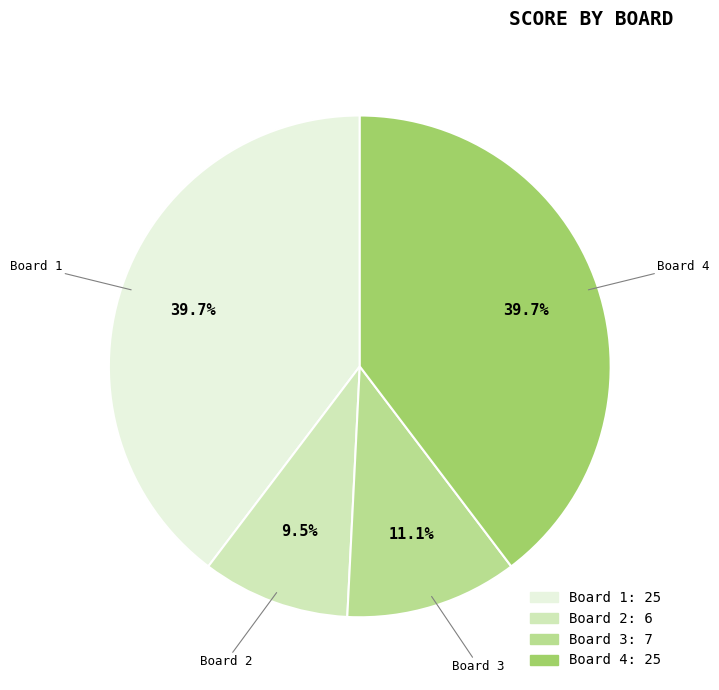

Do Board 2 and Board 3 together represent more than half of the pie?

No